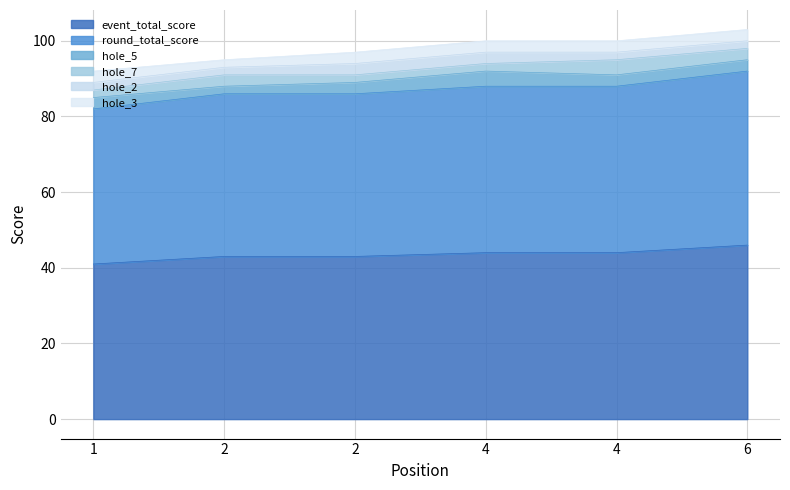

The value of event_total_score at 2 is 43. True or false?

True